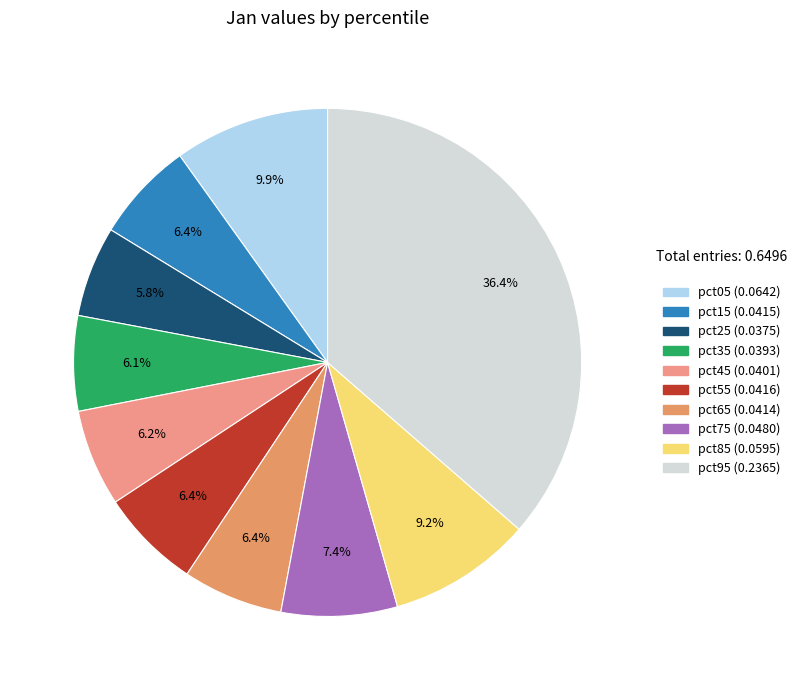

Is there a majority slice in this chart?

No